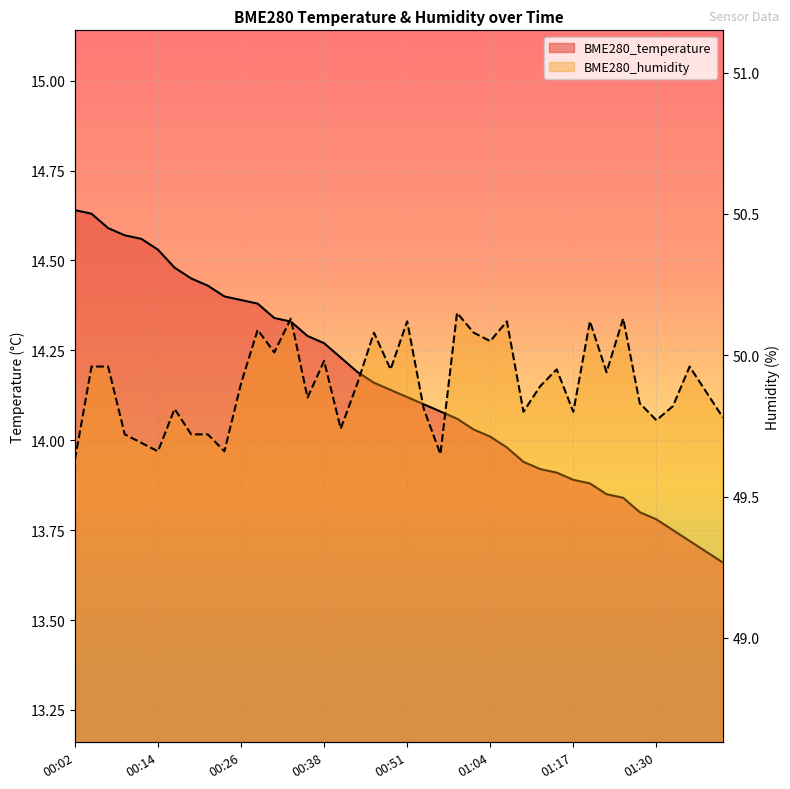

List the labels in order of BME280_temperature value, smallest first.

01:40, 01:38, 01:35, 01:33, 01:30, 01:28, 01:25, 01:22, 01:20, 01:17, 01:14, 01:12, 01:09, 01:06, 01:04, 01:01, 00:59, 00:56, 00:54, 00:51, 00:49, 00:46, 00:44, 00:41, 00:38, 00:36, 00:34, 00:31, 00:29, 00:26, 00:24, 00:21, 00:19, 00:16, 00:14, 00:12, 00:09, 00:07, 00:04, 00:02